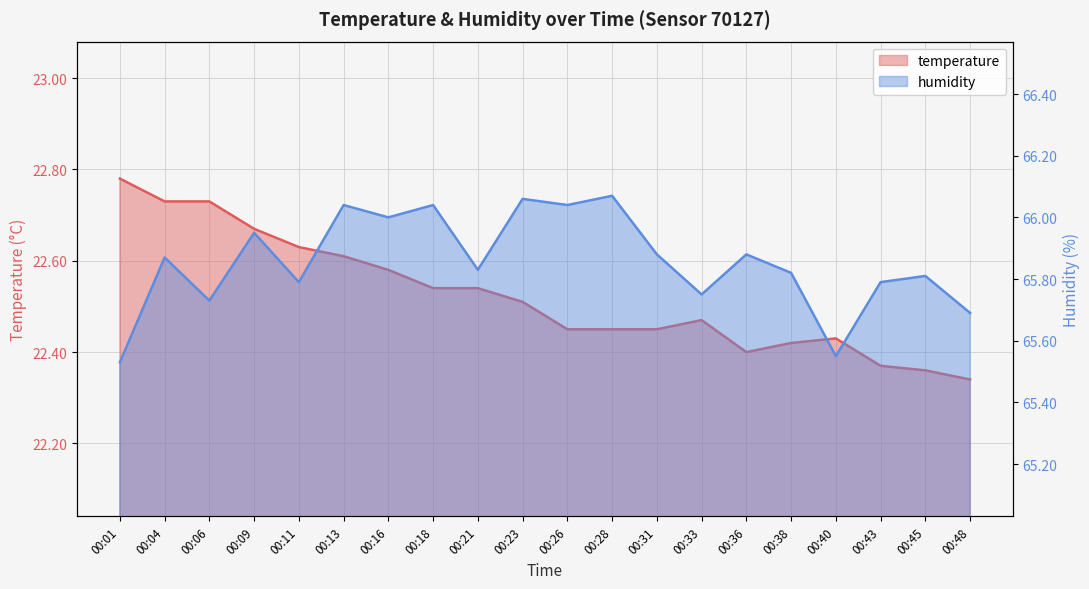

Reading right to left, what are all the values shown in this chart?

temperature: 22.3	22.4	22.4	22.4	22.4	22.4	22.5	22.4	22.4	22.4	22.5	22.5	22.5	22.6	22.6	22.6	22.7	22.7	22.7	22.8
humidity: 65.7	65.8	65.8	65.5	65.8	65.9	65.8	65.9	66.1	66.0	66.1	65.8	66.0	66.0	66.0	65.8	66.0	65.7	65.9	65.5